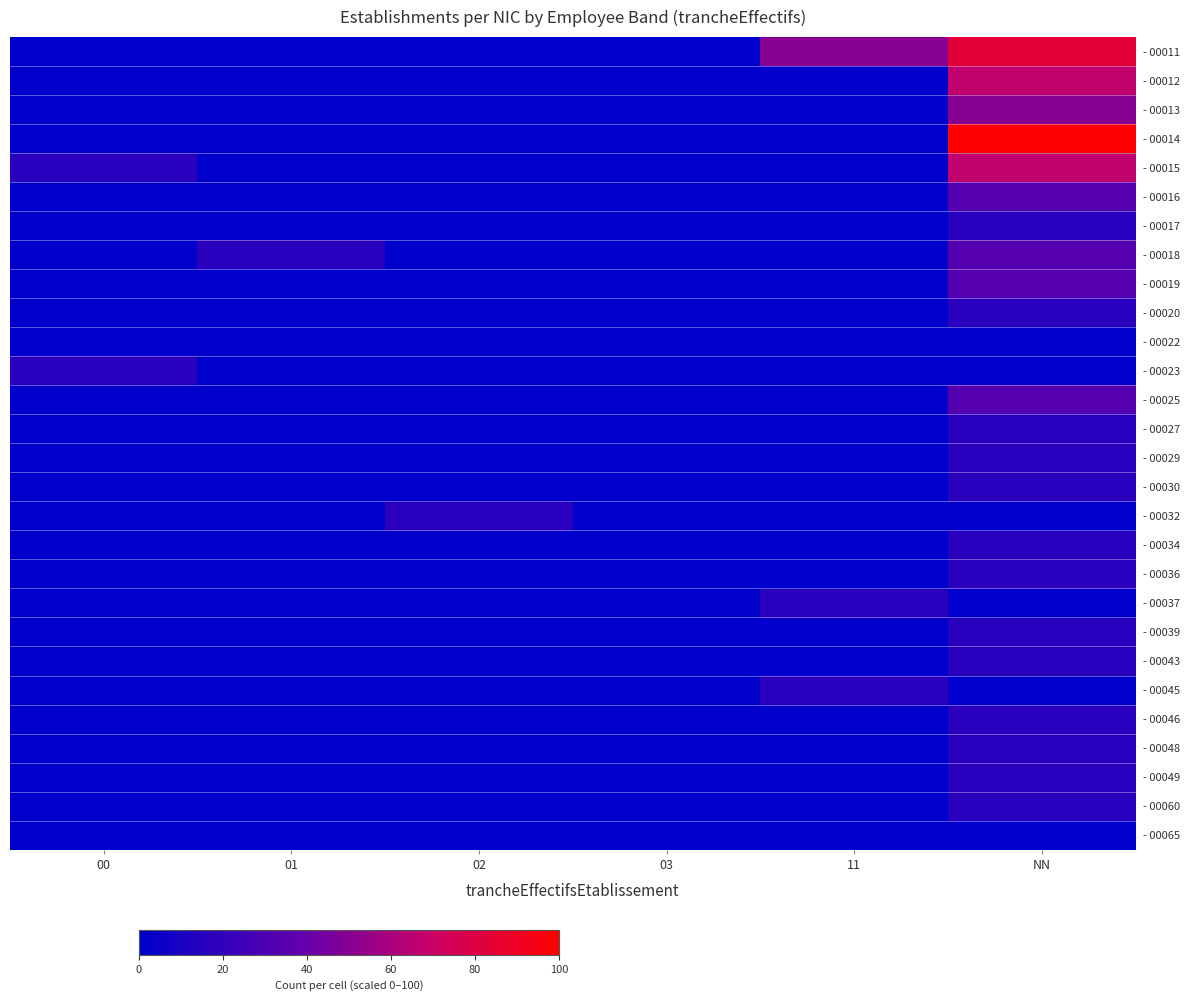

What is the maximum value shown in the chart?

100.0